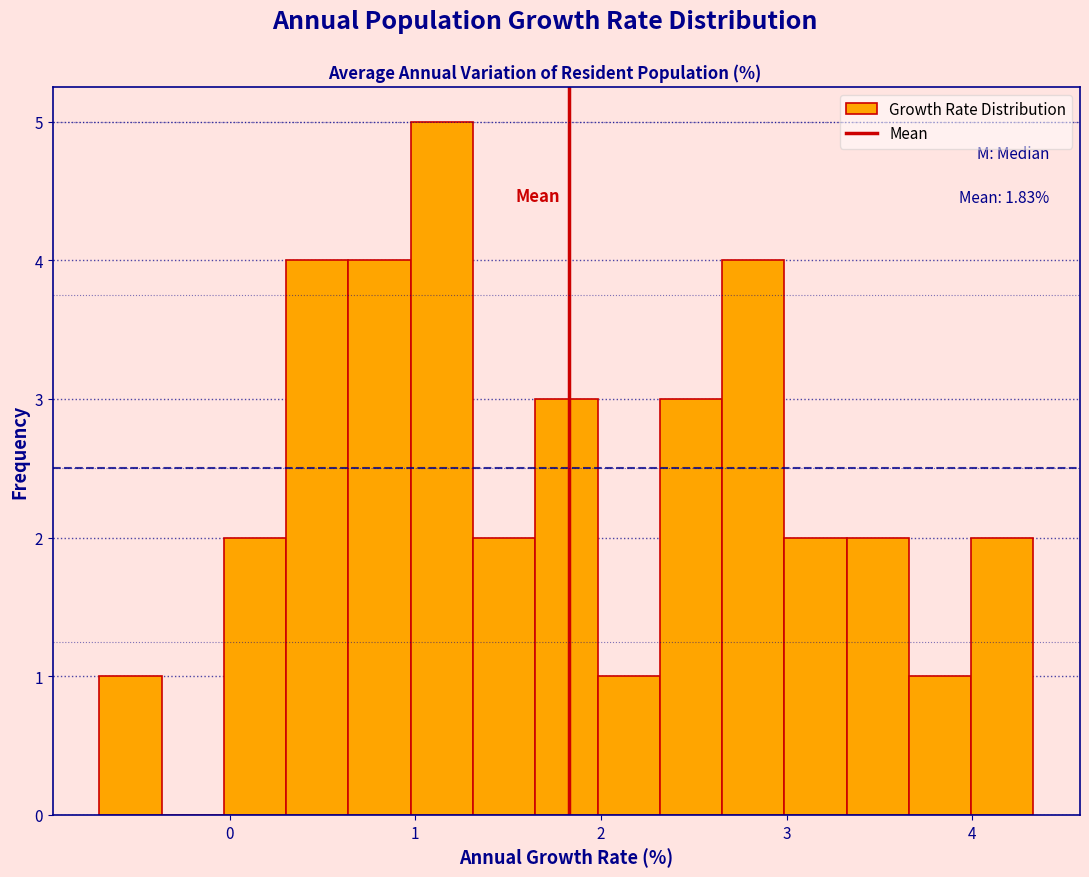

Around what value on the x-axis is the tallest bar? Give the approximate position of its centre, as read against the axis.

1.1